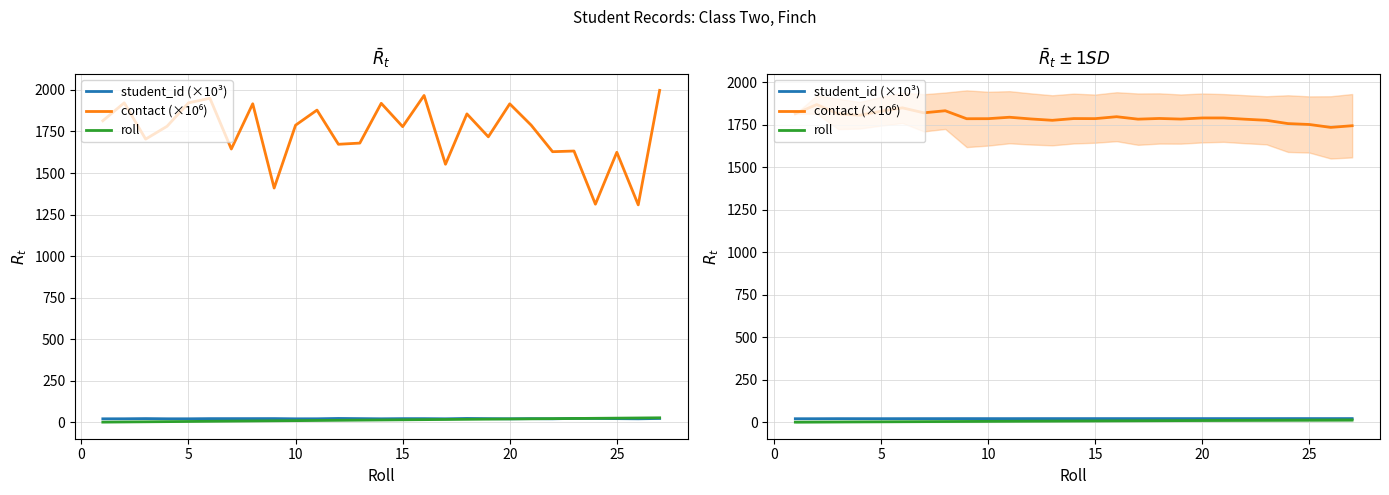

How many data points in roll are less than 7?

12